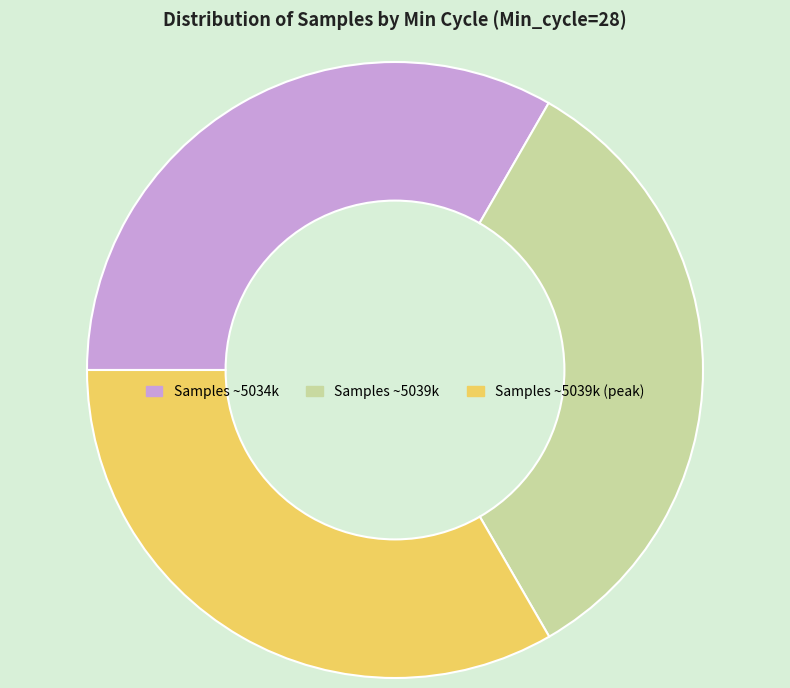

True or false: Samples ~5039k (peak) accounts for 21% of the total.

False